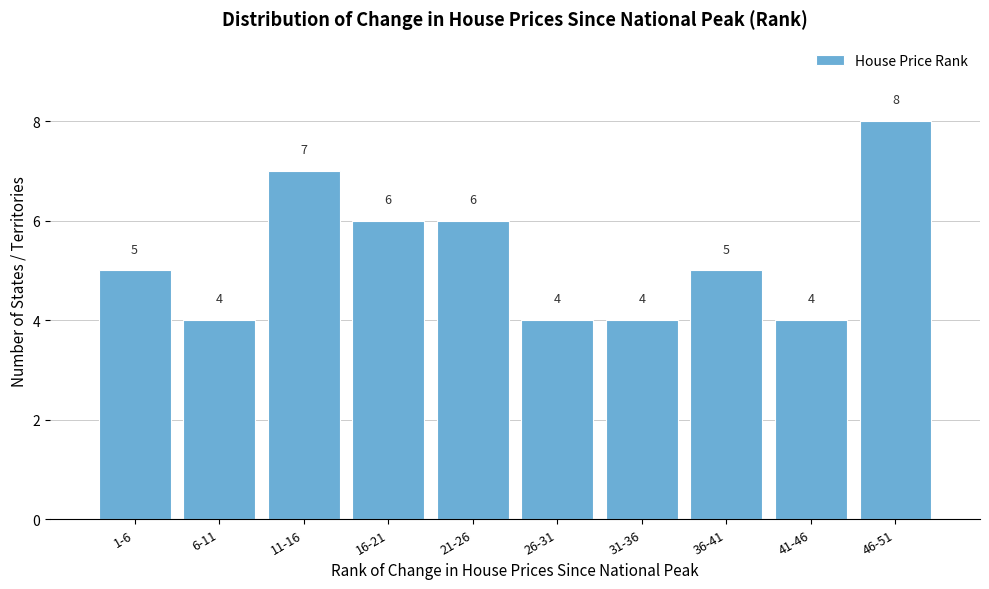

Reading right to left, list all the values displayed in this chart.

46-51=8	41-46=4	36-41=5	31-36=4	26-31=4	21-26=6	16-21=6	11-16=7	6-11=4	1-6=5